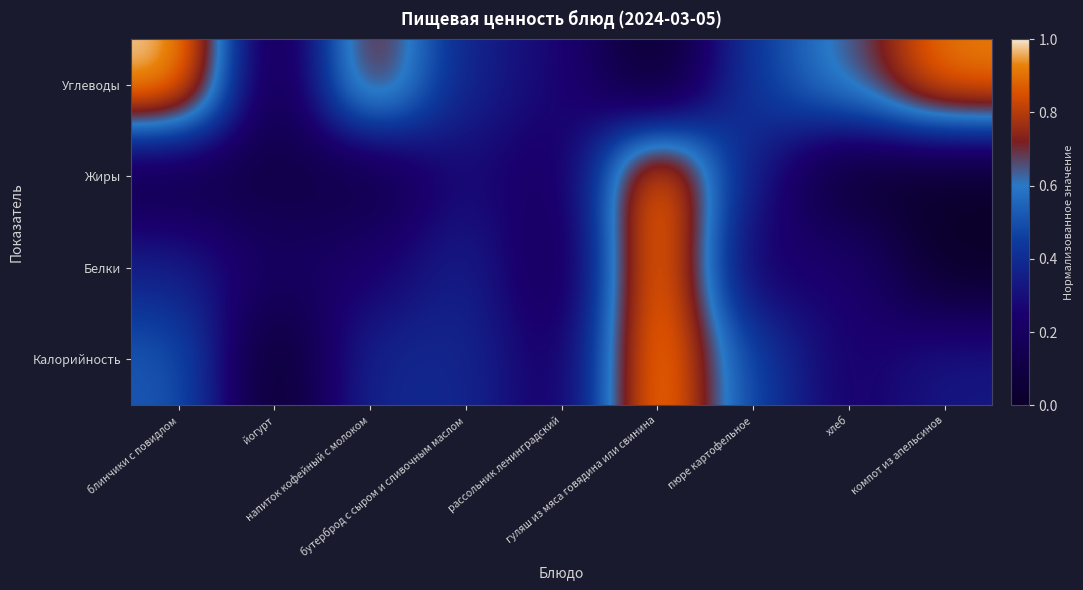

Which label corresponds to the smallest value in the chart?

йогурт